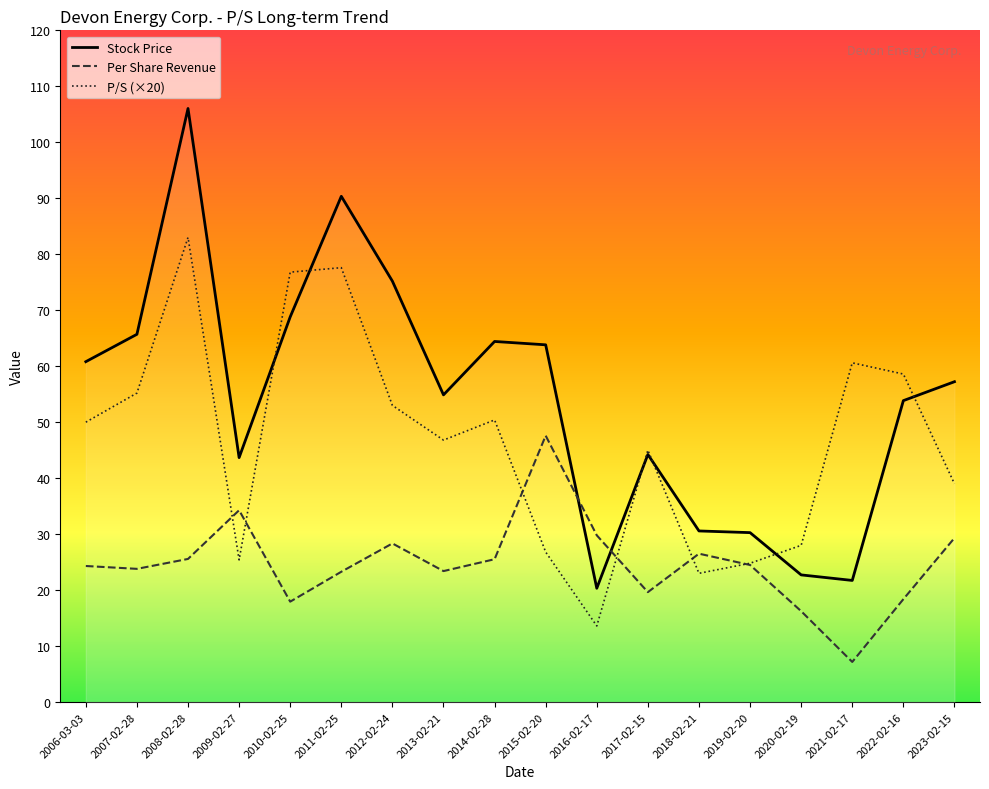

What is the difference between the second highest and minimum values in the Per Share Revenue series?

27.1